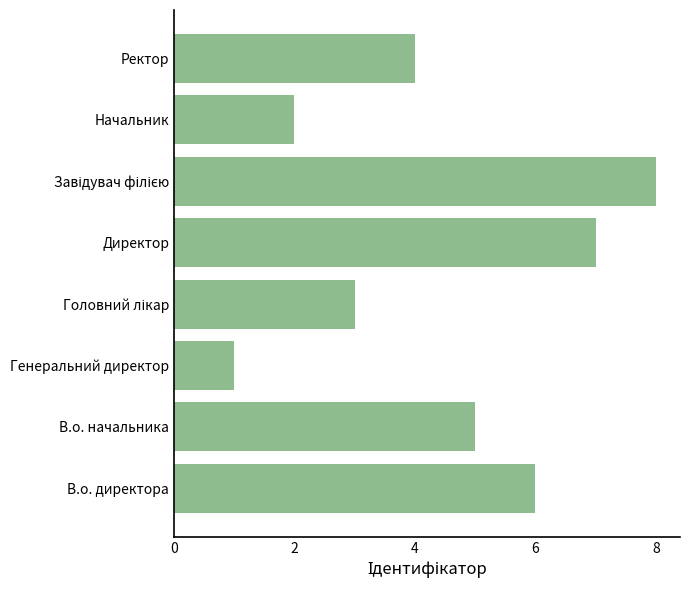

How many distinct data groups are displayed?

1